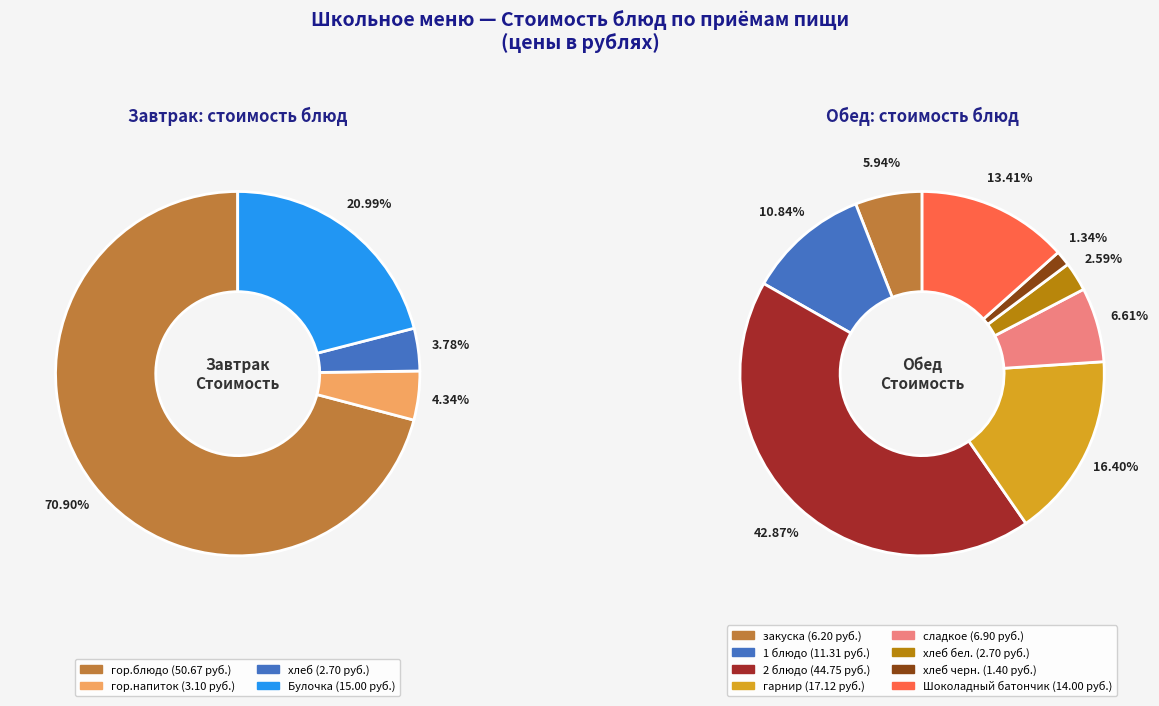

True or false: Шоколадный батончик accounts for 16% of the total.

False